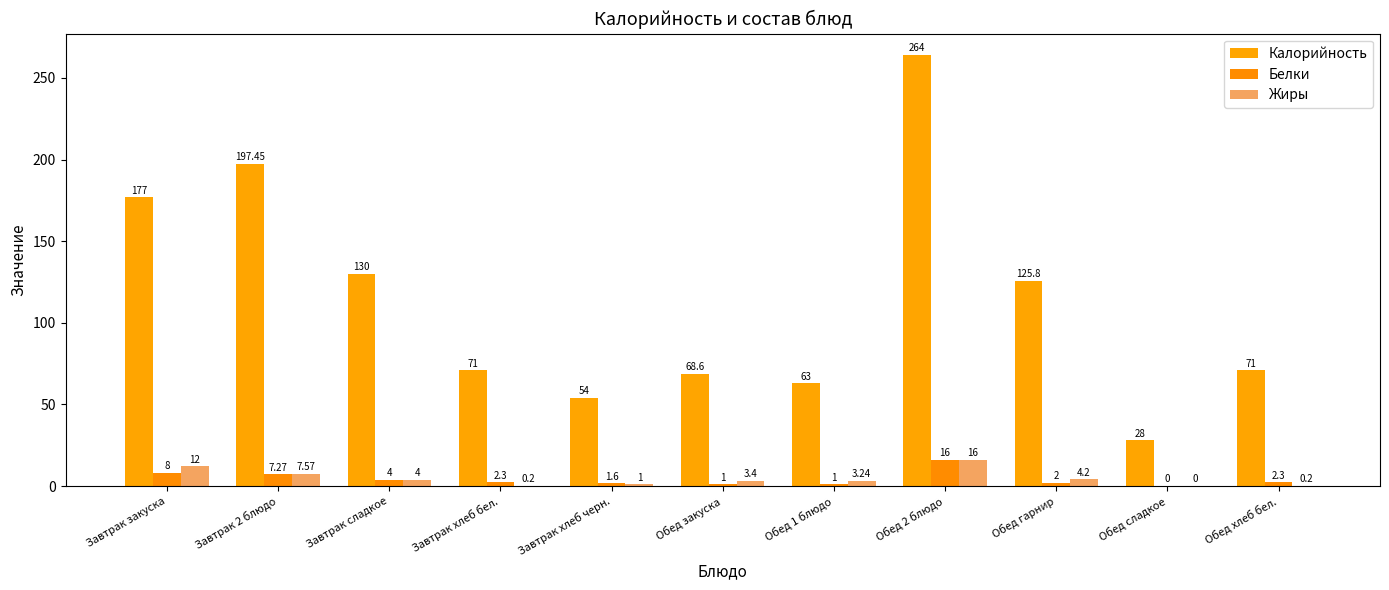

Is it true that Калорийность equals 200.7 at Обед гарнир?

False